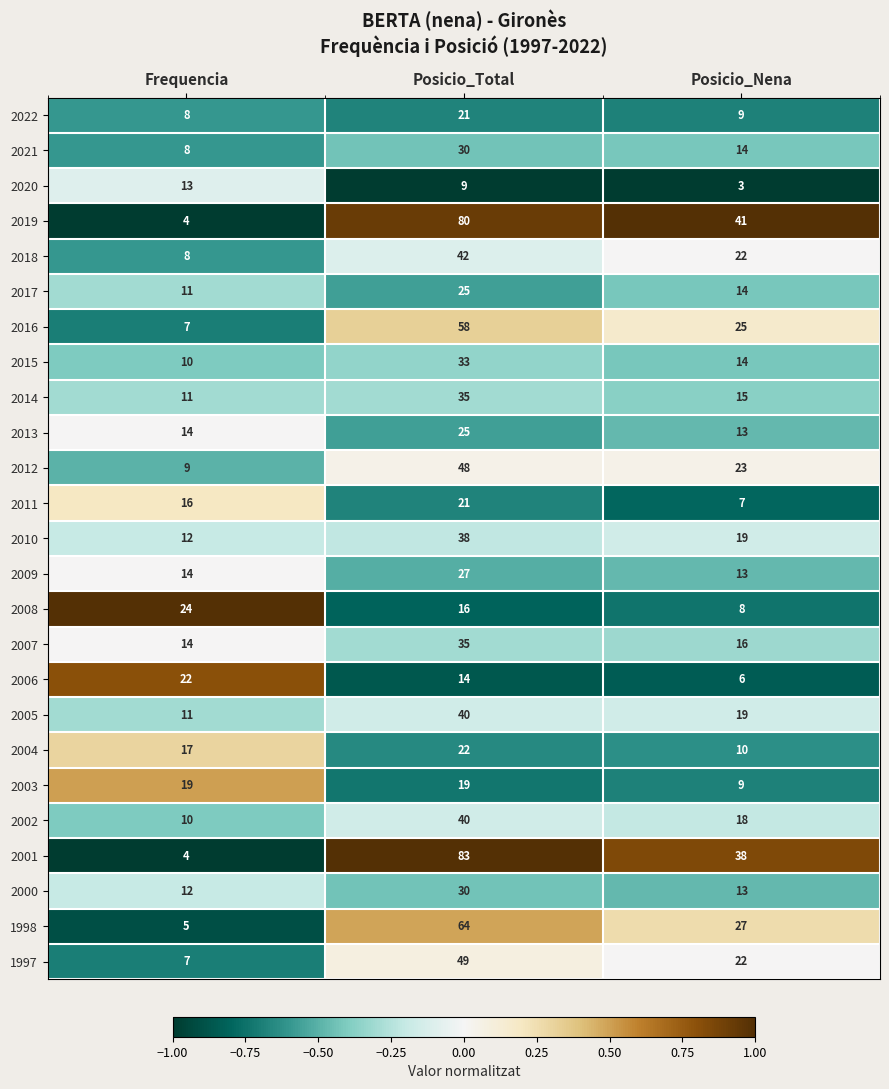

What is the greatest value displayed?

83